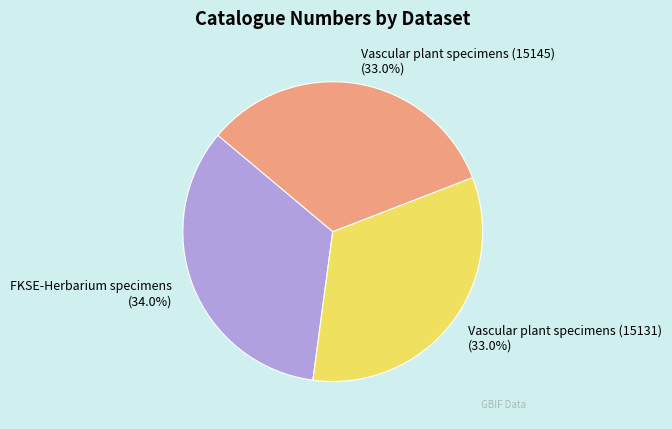

Is there any slice that represents more than half of the pie?

No